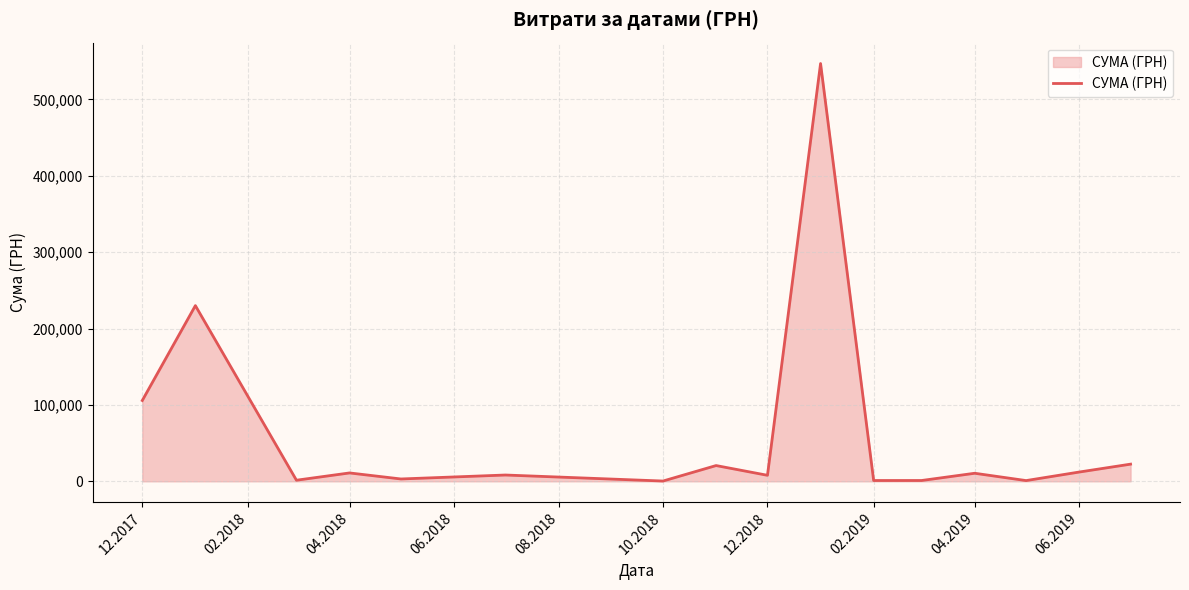

How many lines are shown in the chart?

1